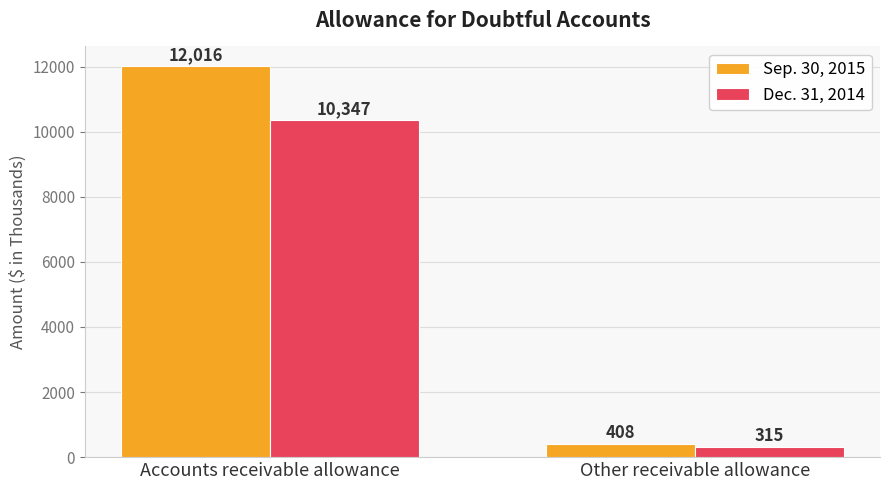

List the series in order of their peak value, highest first.

Sep. 30, 2015, Dec. 31, 2014